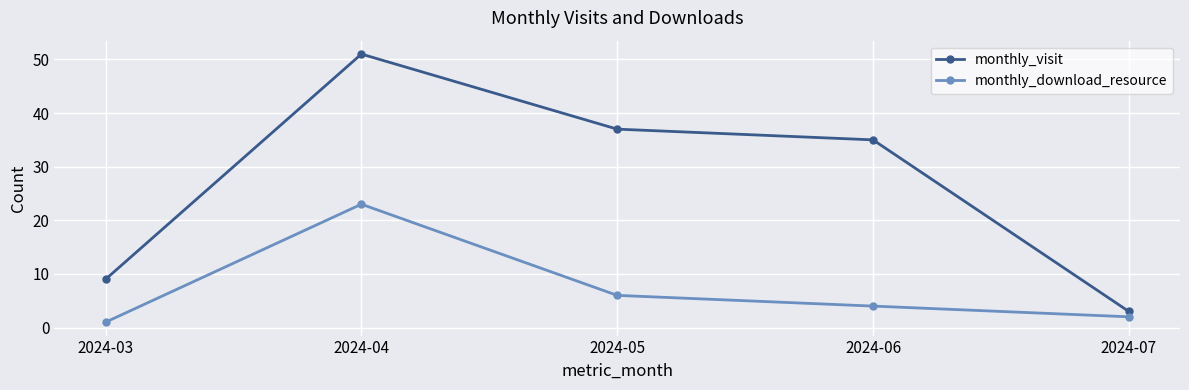

True or false: monthly_download_resource has a value of 2 at 2024-07.

True